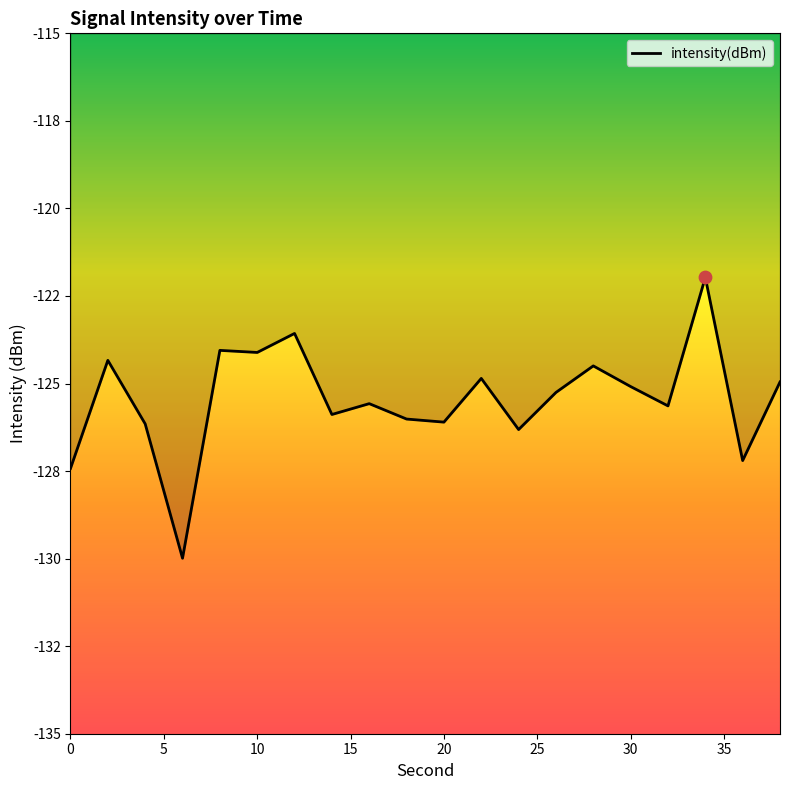

Does the chart have visible grid lines?

No